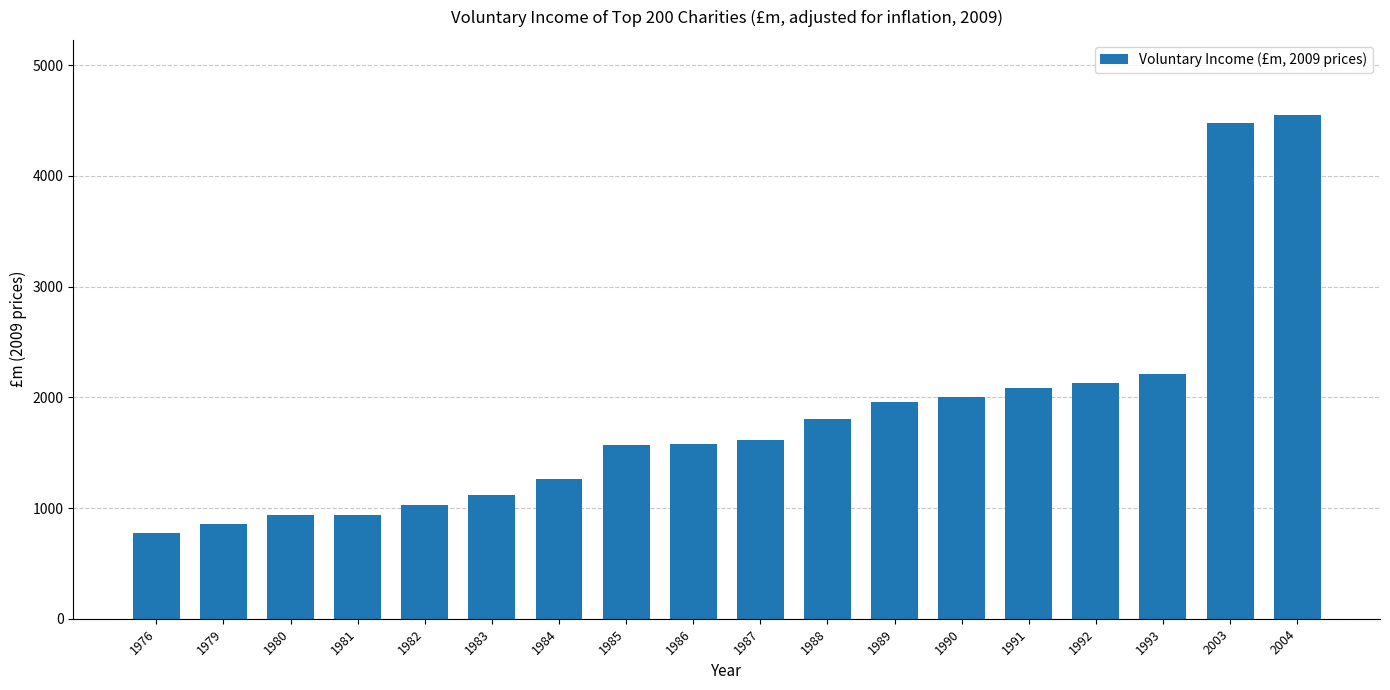

What is the average value?

1828.1